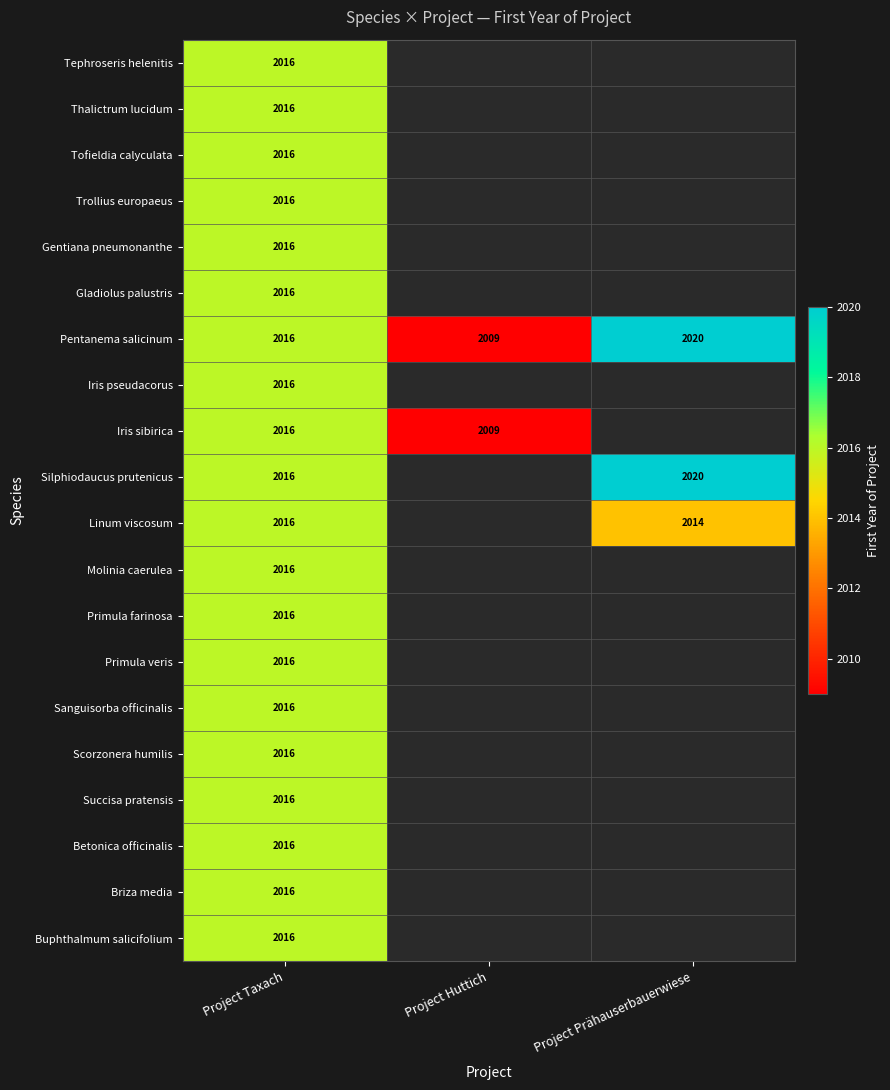

Rank the categories by Pentanema salicinum value from lowest to highest.

Project Huttich, Project Taxach, Project Prähauserbauerwiese